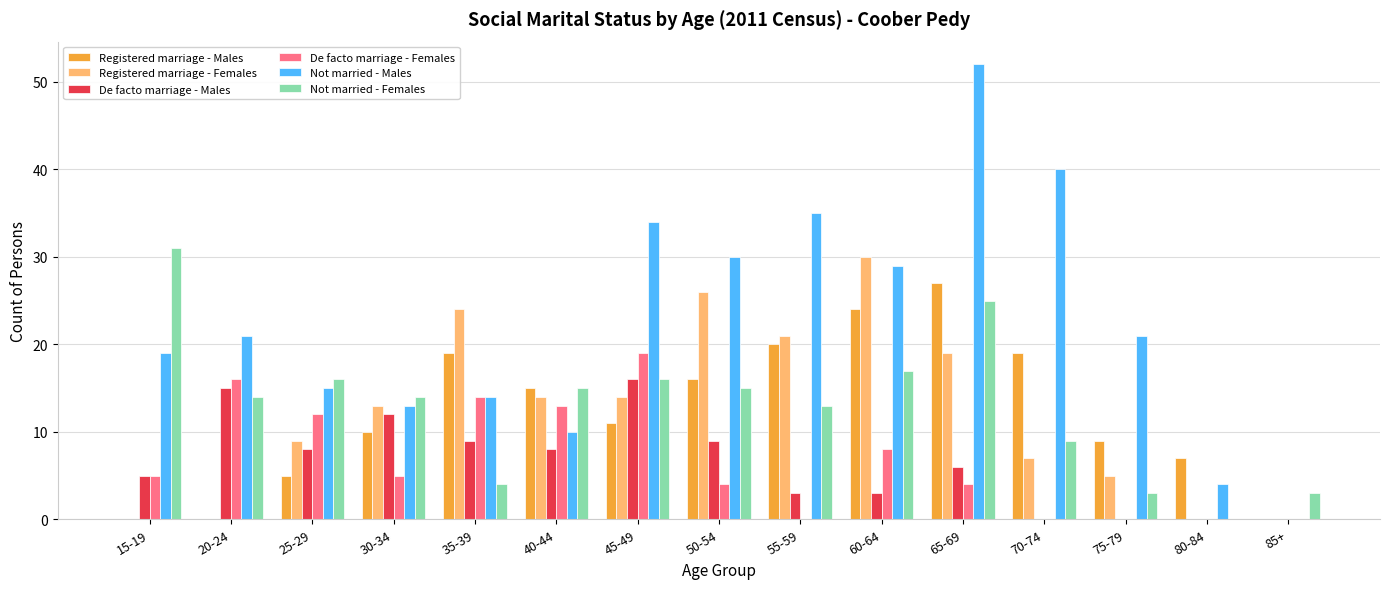

What is the sum of all De facto marriage - Males values?

94